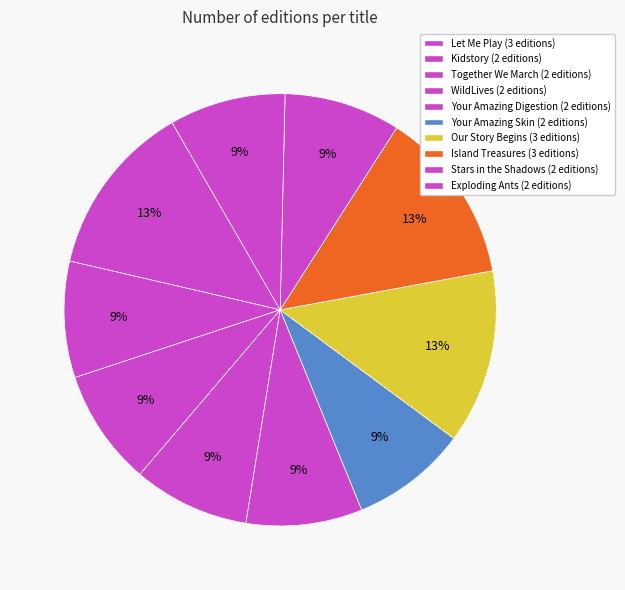

Which category has the smallest portion of the pie?

Exploding Ants